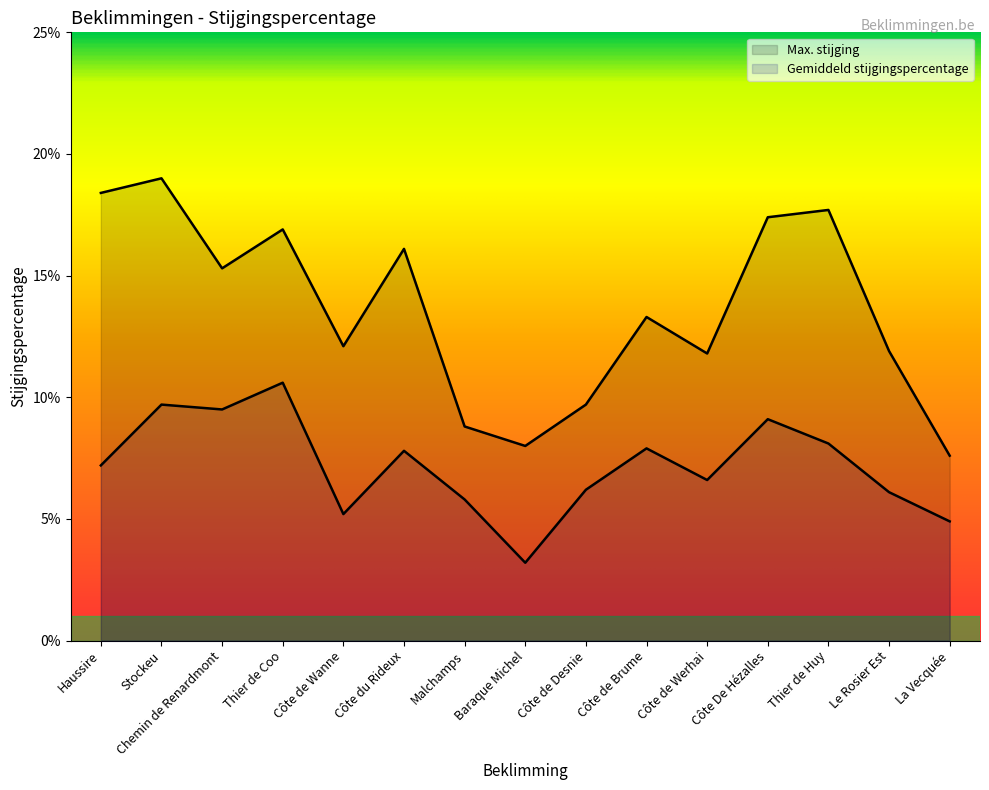

Where is the first local minimum for Gemiddeld stijgingspercentage?

Chemin de Renardmont